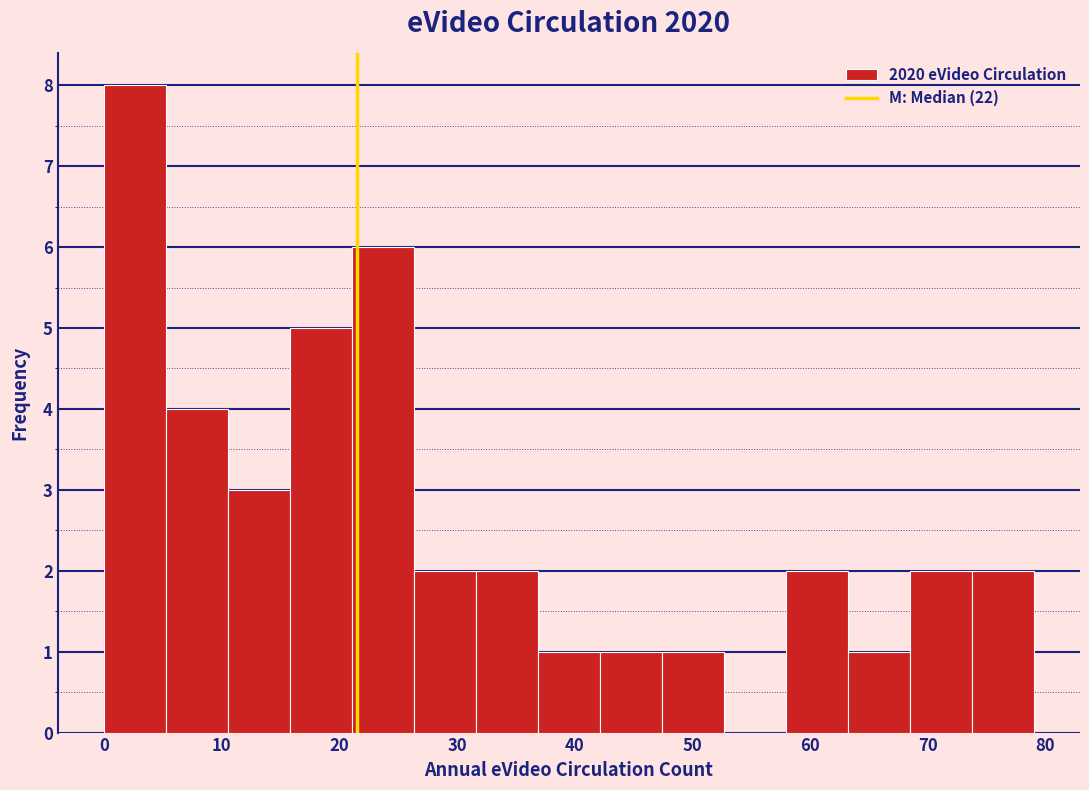

What is the height of the bar covering 68 to 74 on the x-axis? Neither the bar edges nor the heights are printed on the chart, so give them approximately, as read against the axes.

2